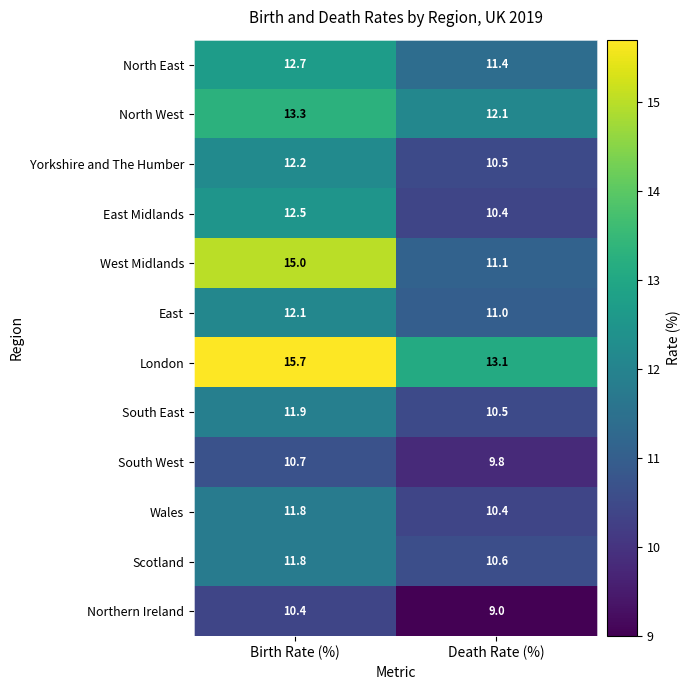

What is the average value of the Wales series?

11.1